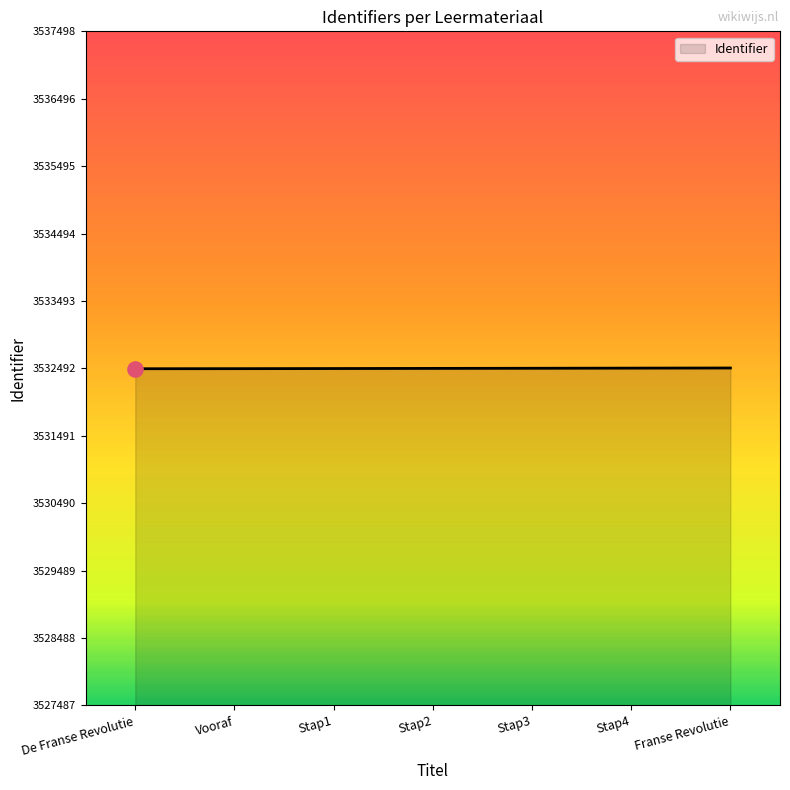

What is the change in value from Vooraf to Stap4?

+8